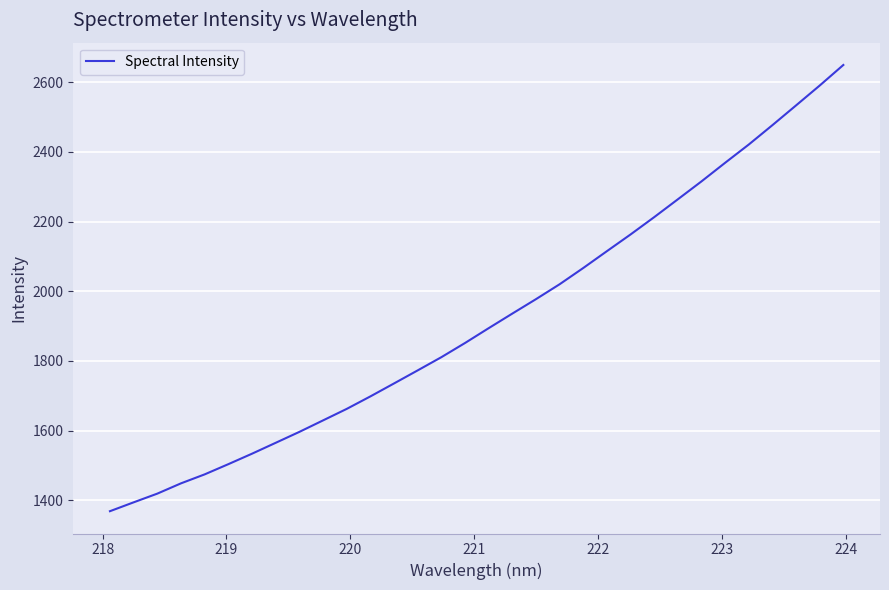

Does the chart display data point markers on the line(s)?

No